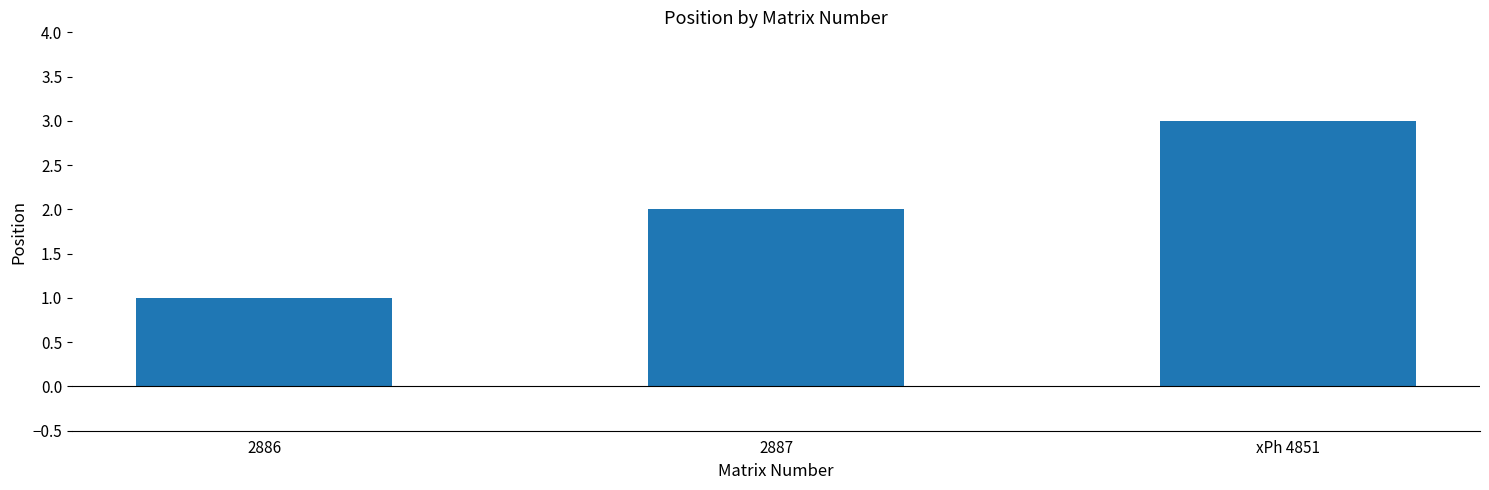

Which has a higher value, 2887 or 2886?

2887